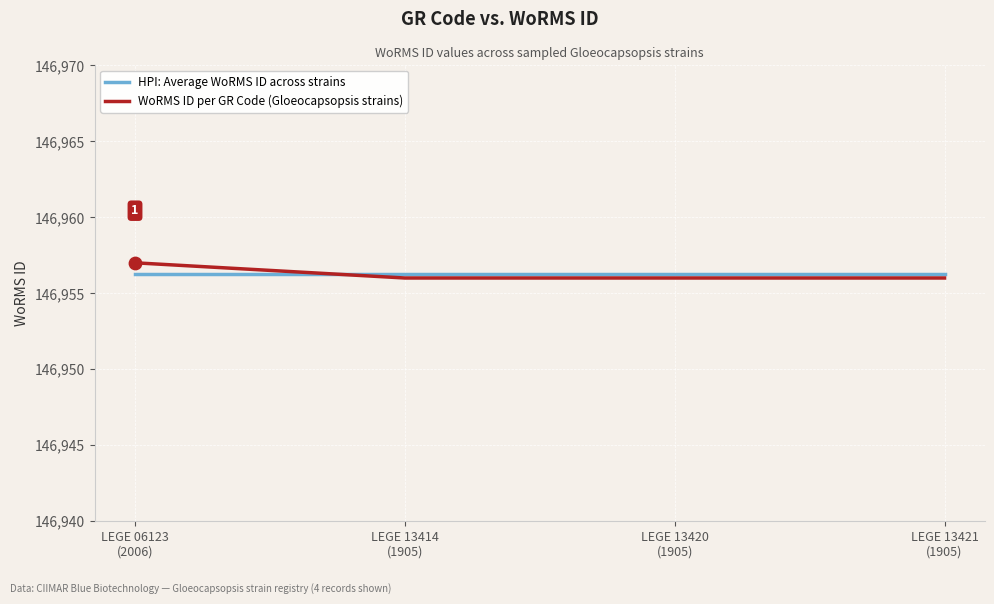

What is the smallest value displayed?

146956.0